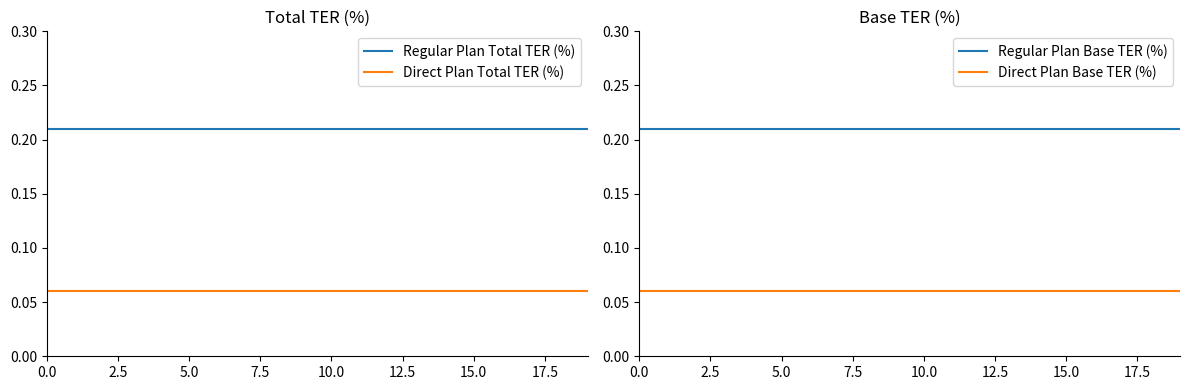

Reading left to right, extract all data points from this chart.

Regular Plan Total TER (%): 0.2	0.2	0.2	0.2	0.2	0.2	0.2	0.2	0.2	0.2	0.2	0.2	0.2	0.2	0.2	0.2	0.2	0.2	0.2	0.2
Direct Plan Total TER (%): 0.1	0.1	0.1	0.1	0.1	0.1	0.1	0.1	0.1	0.1	0.1	0.1	0.1	0.1	0.1	0.1	0.1	0.1	0.1	0.1
Regular Plan Base TER (%): 0.2	0.2	0.2	0.2	0.2	0.2	0.2	0.2	0.2	0.2	0.2	0.2	0.2	0.2	0.2	0.2	0.2	0.2	0.2	0.2
Direct Plan Base TER (%): 0.1	0.1	0.1	0.1	0.1	0.1	0.1	0.1	0.1	0.1	0.1	0.1	0.1	0.1	0.1	0.1	0.1	0.1	0.1	0.1